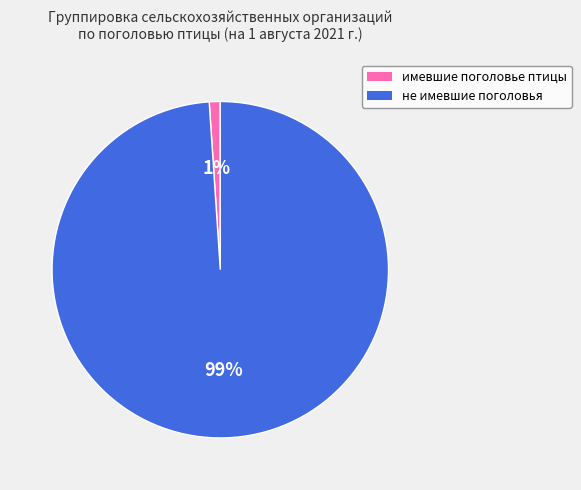

To the nearest percent, what is the average slice percentage?

50%